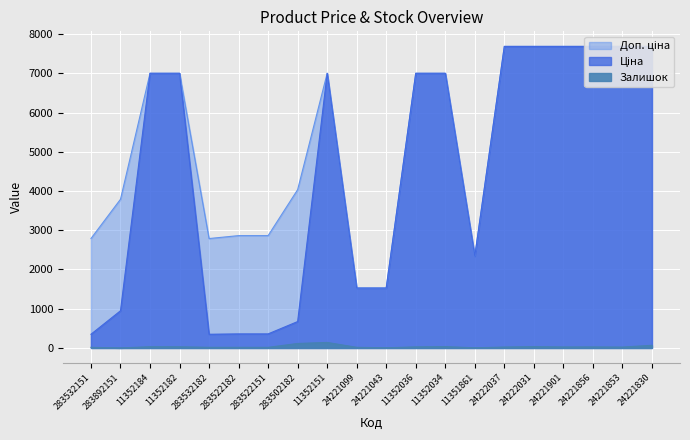

At which category is the sum across all series the highest?

24221830